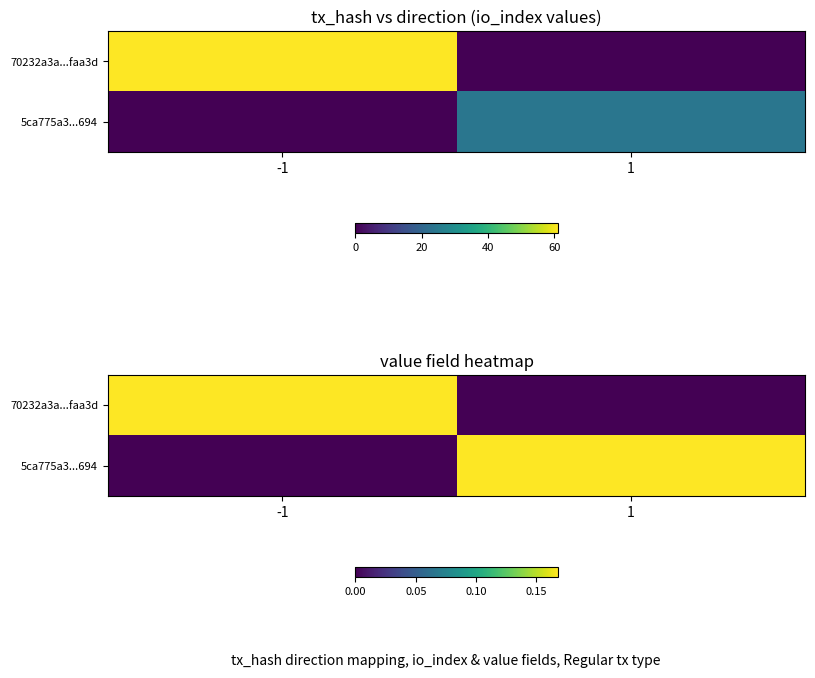

Where is 70232a3a...faa3d nearest to the value 0?

1